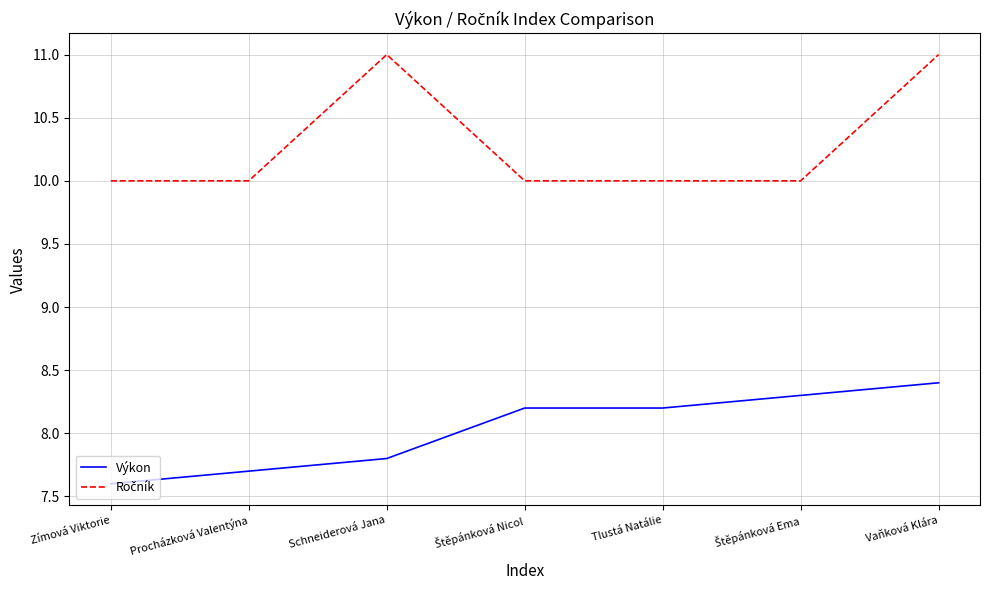

The value of Výkon at Tlustá Natálie is 3.9. True or false?

False